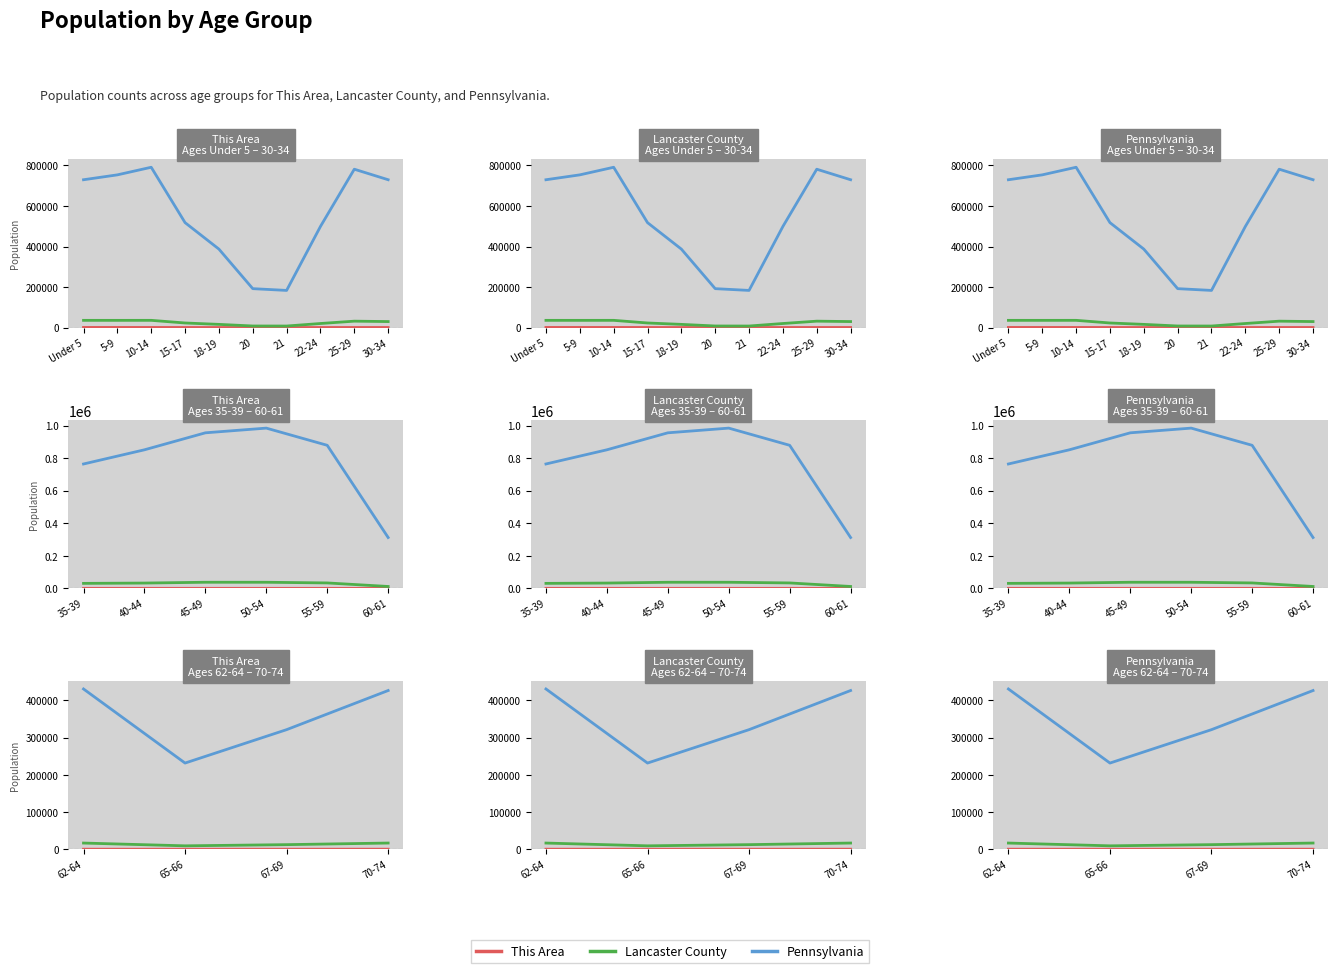

What is the value of the Lancaster County point at the 1st from the left?

16646